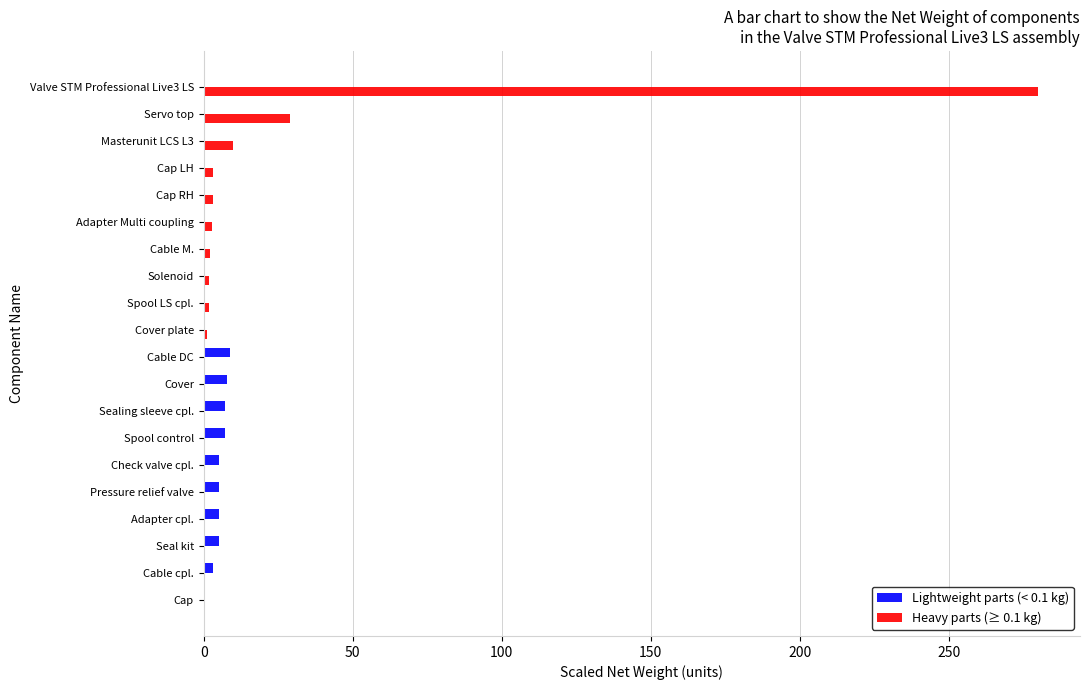

What is the average value of the Heavy parts (≥ 0.1 kg) series?

16.8